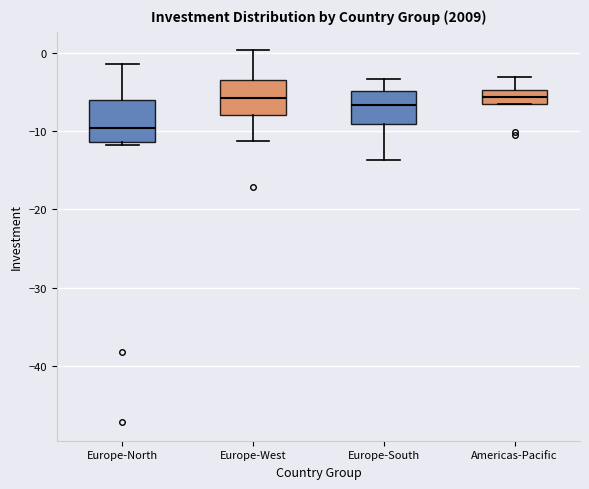

Where is the lower edge of the box for Americas-Pacific on the y-axis? The values are not printed on the chart, so give them approximately, as read against the axis.

-7